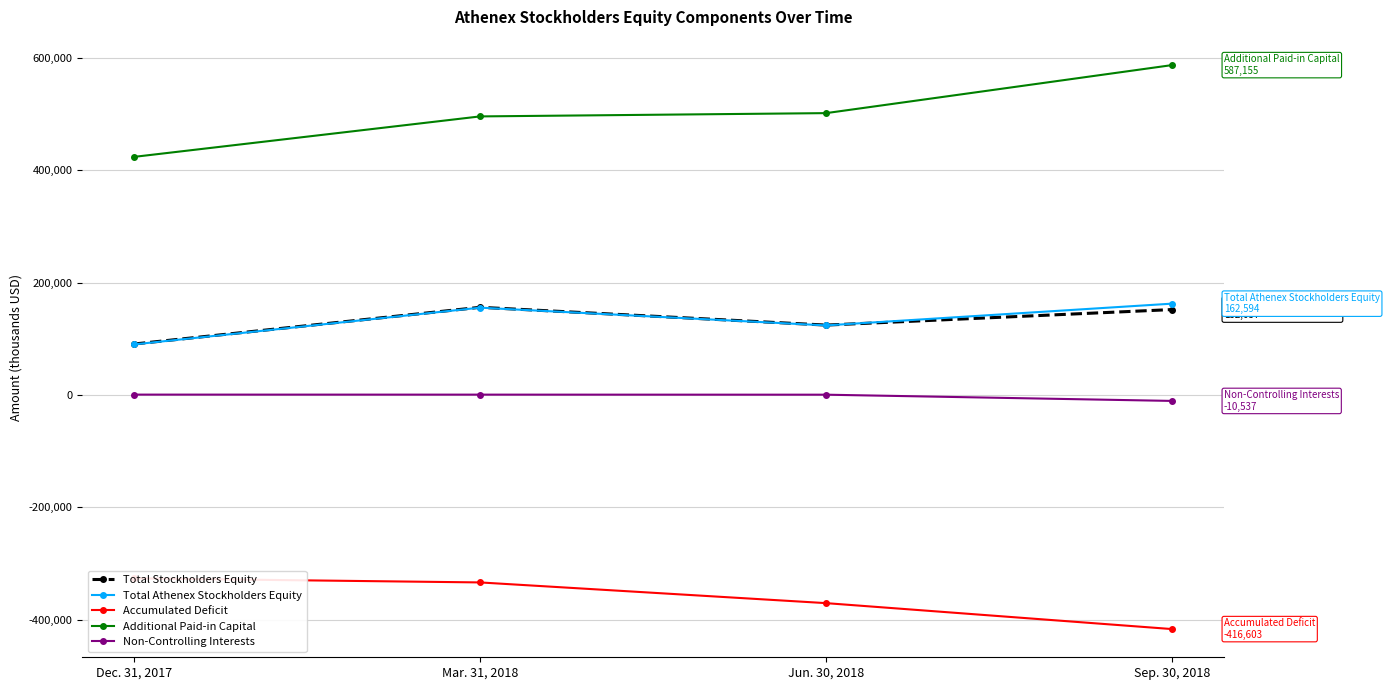

True or false: Accumulated Deficit and Total Athenex Stockholders Equity cross at least once.

False